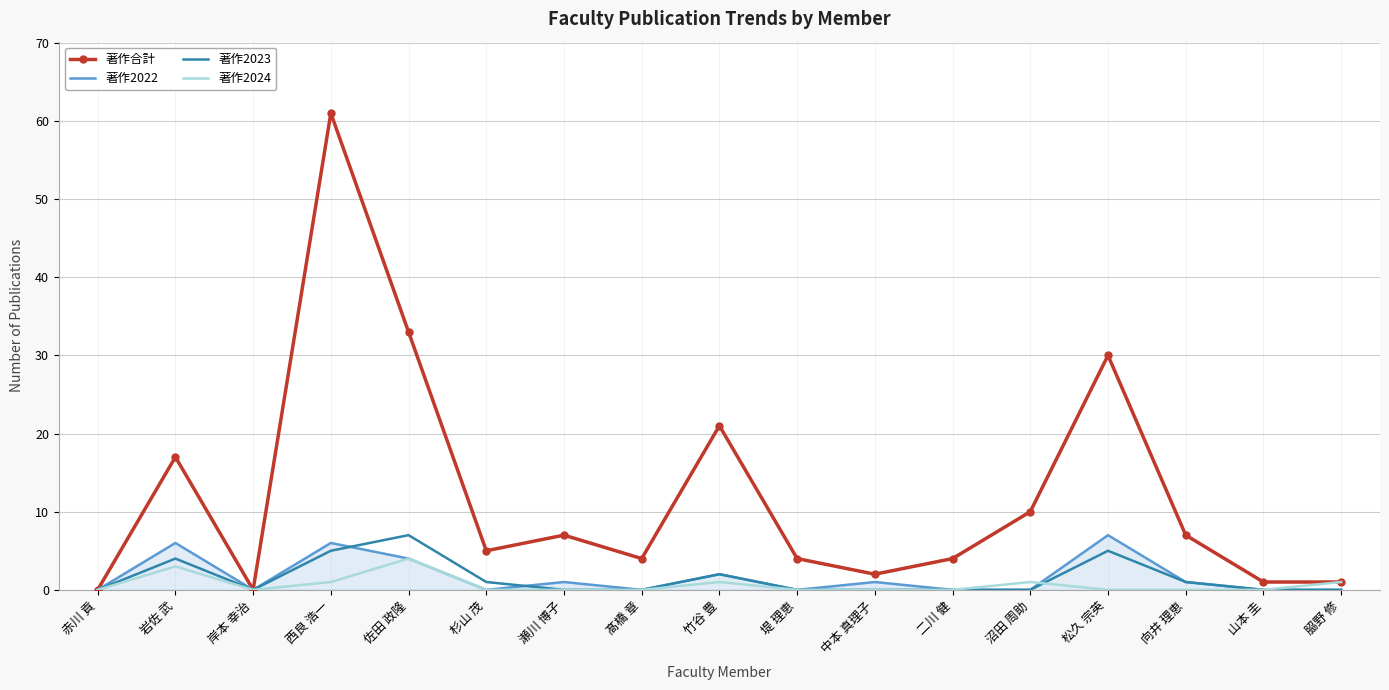

Which category has the highest value in the 著作合計 series?

西良 浩一